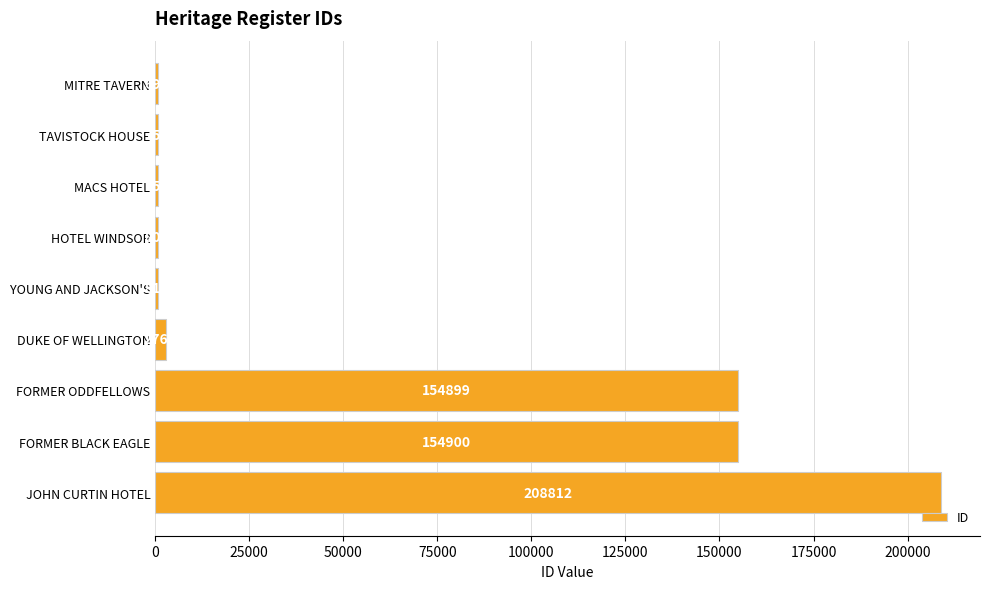

What is the difference between the maximum and second lowest values?

208061